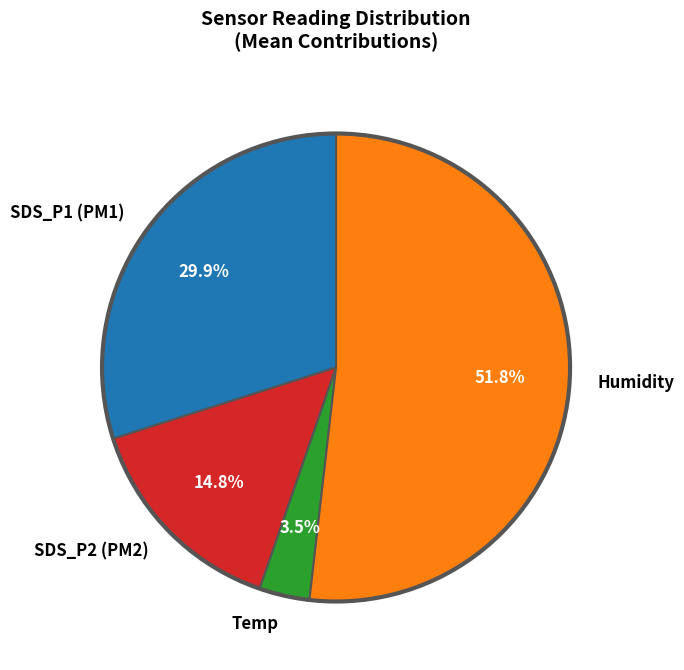

Combined, what portion of the pie is Humidity and Temp?

55.3%